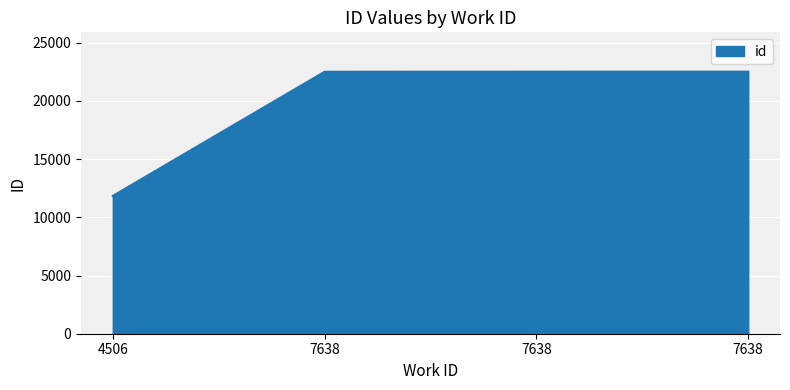

How many lines are shown in the chart?

1